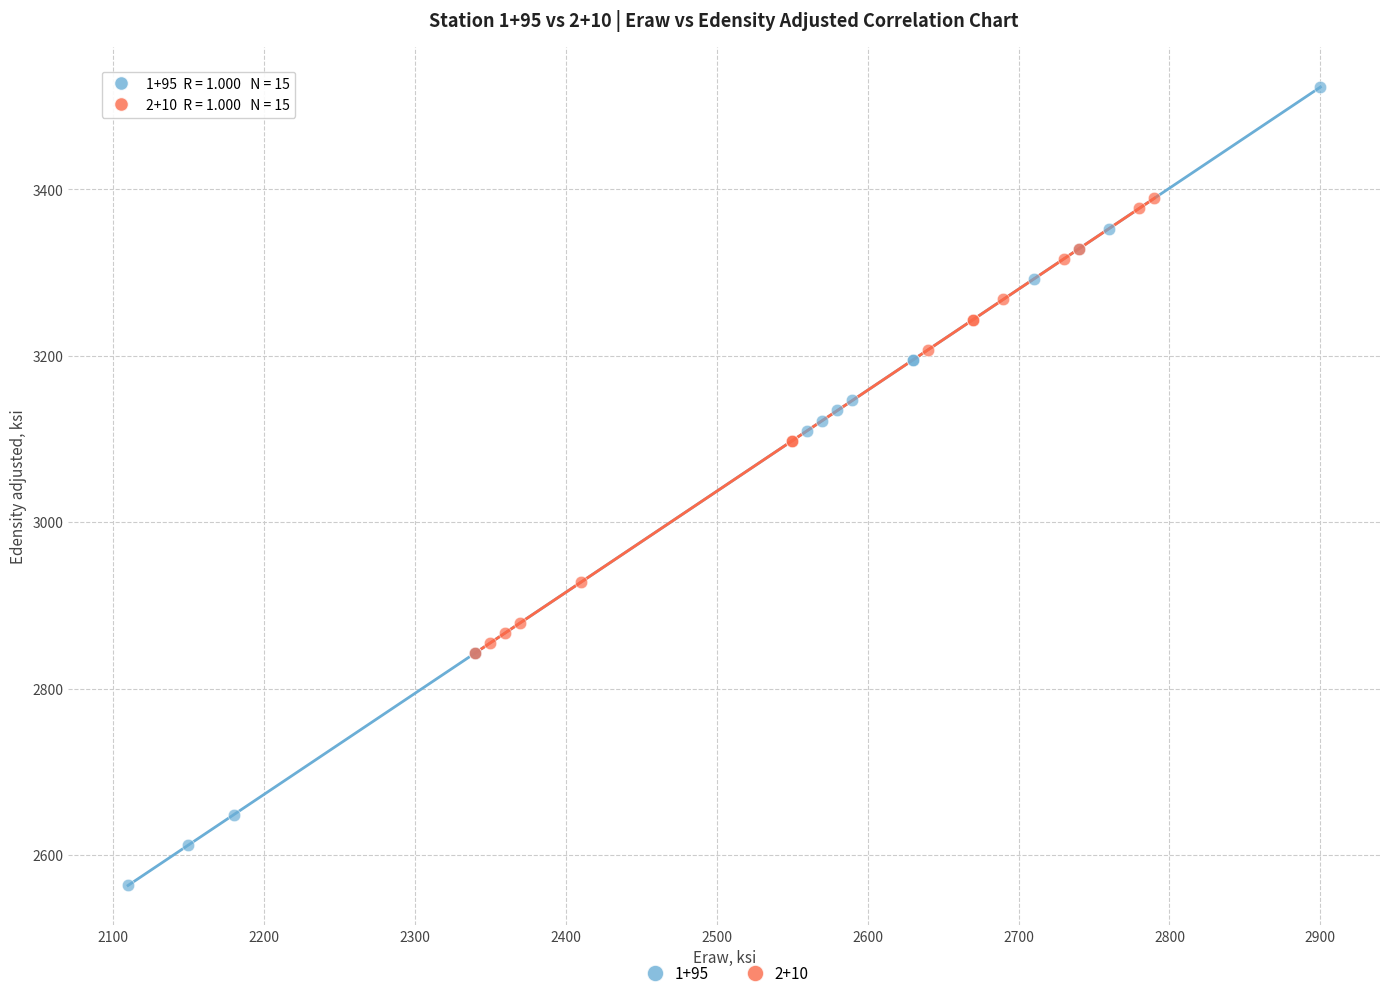

What are all the series names shown in the legend?

1+95, 2+10